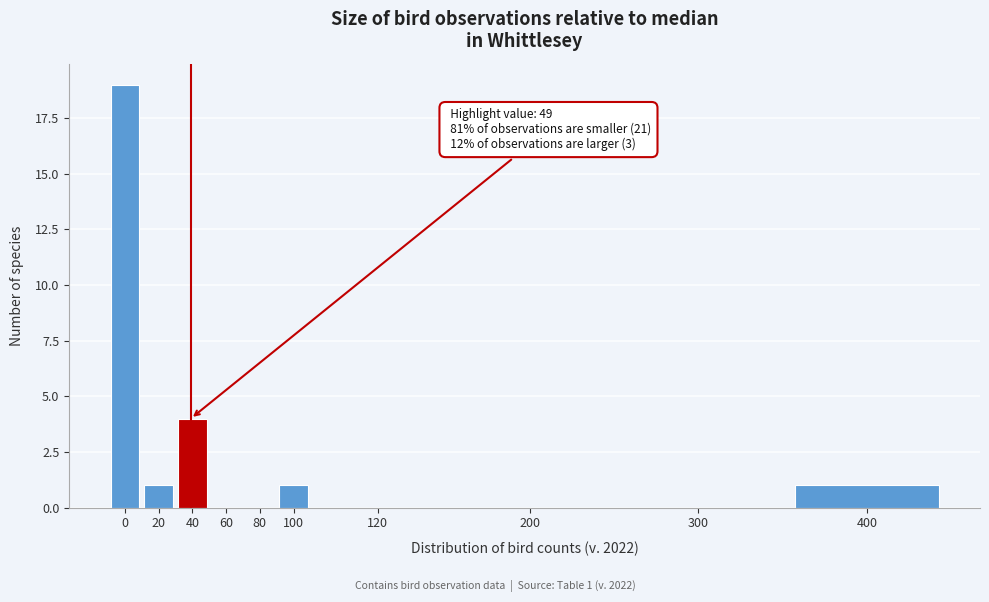

Reading left to right, what are all the values shown in this chart?

0=19	20=1	40=4	60=0	80=0	100=1	120=0	200=0	300=0	400=1